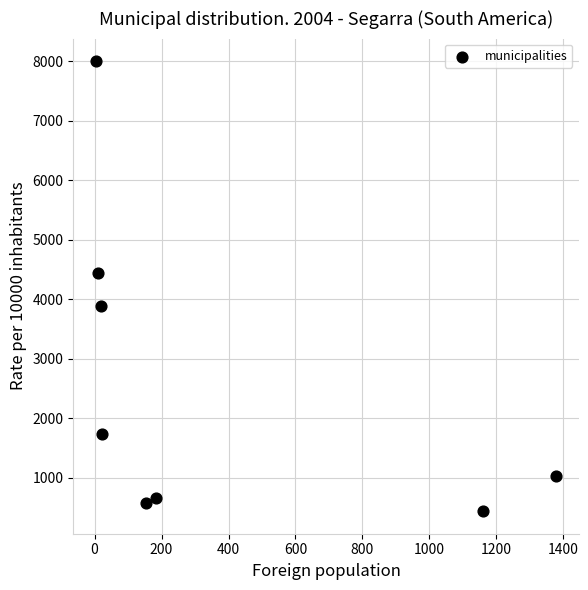

What Y value in the scatter plot is closest to 4219?

4444